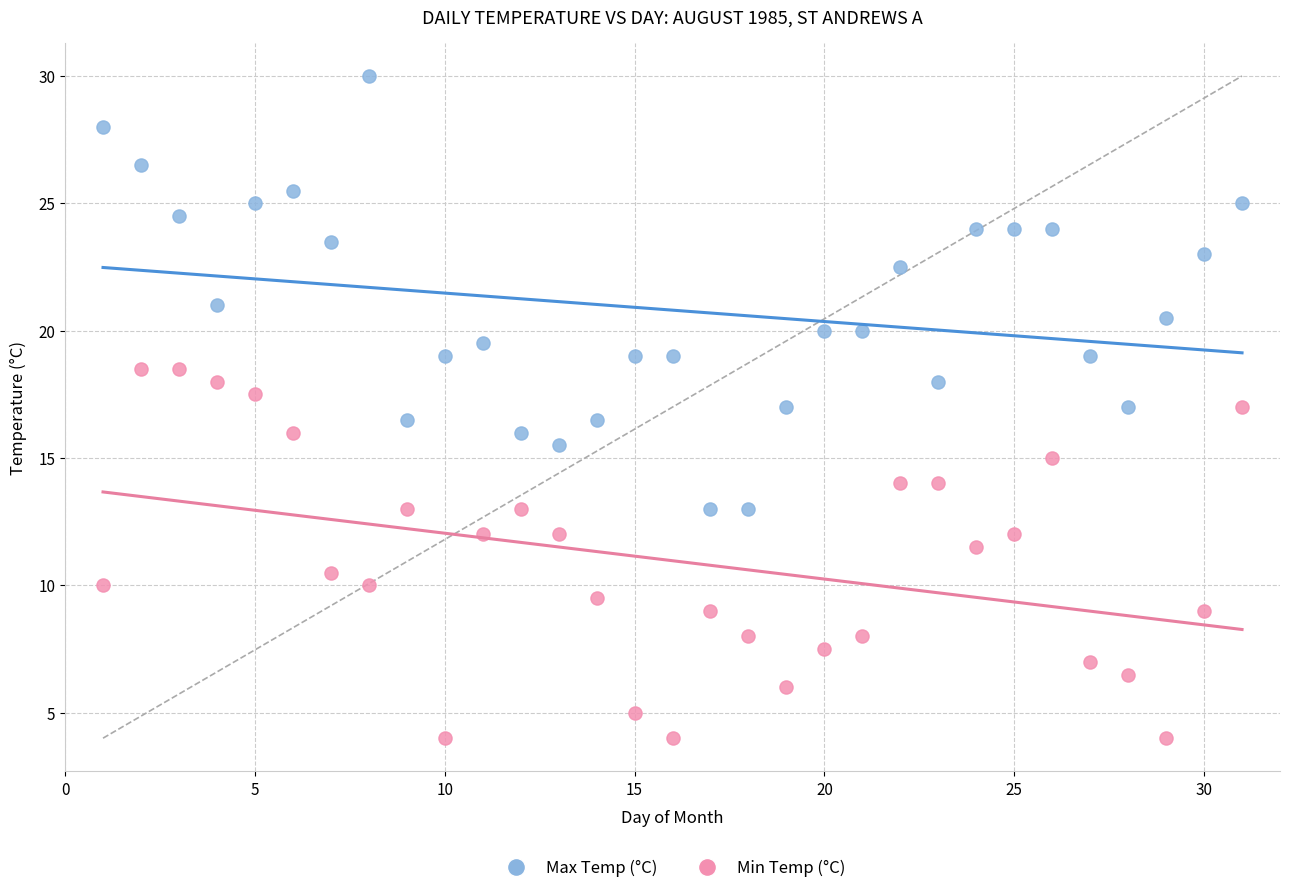

Across all data points, what is the range of Y values (max minus min)?

26.0